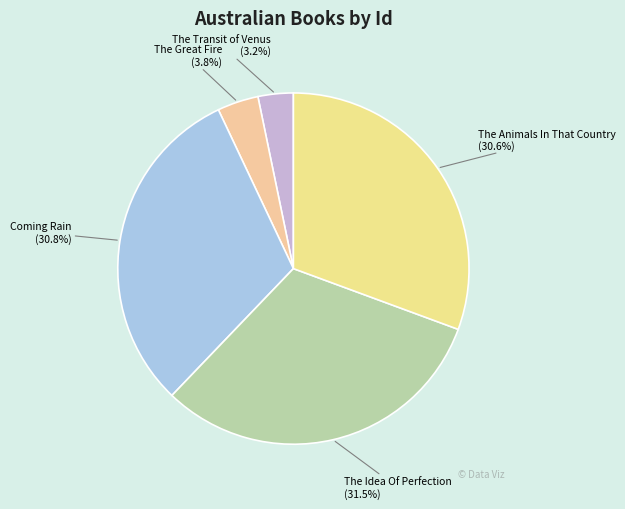

To the nearest percent, what is the combined percentage of The Transit of Venus and The Animals In That Country?

34%